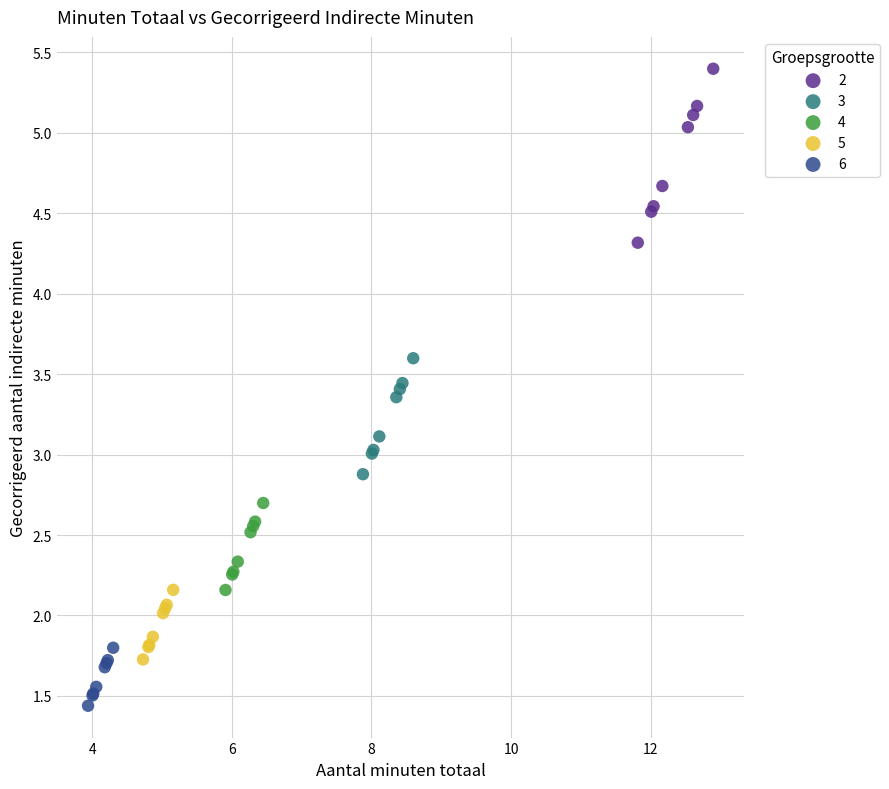

What are all the series names shown in the legend?

2, 3, 4, 5, 6